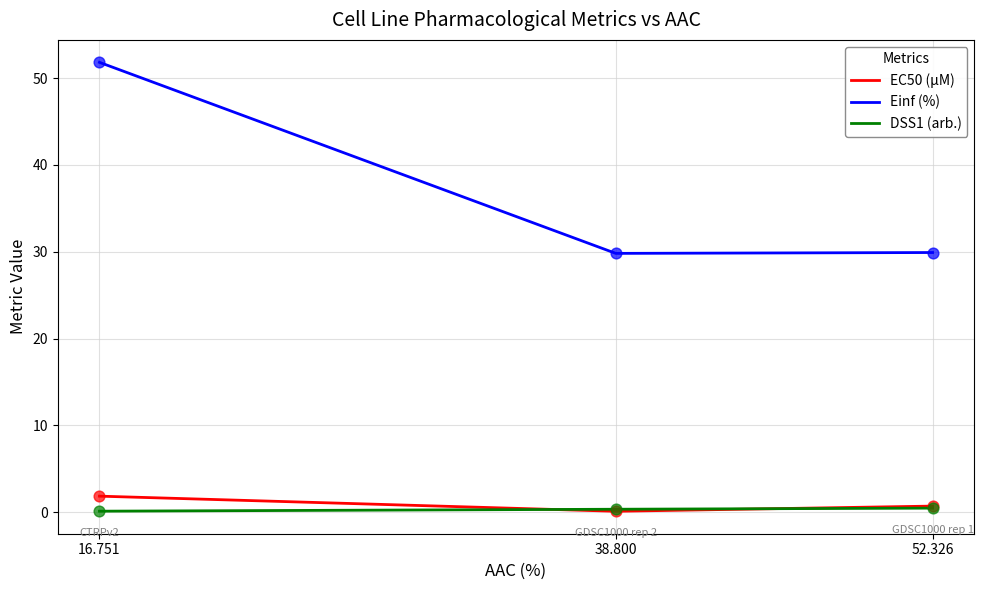

What are all the series names shown in the legend?

EC50 (µM), Einf (%), DSS1 (arb.)